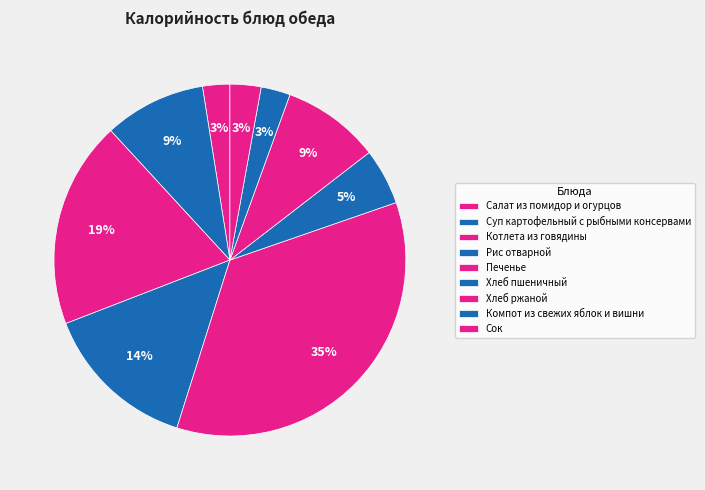

Combined, what portion of the pie is Хлеб ржаной and Хлеб пшеничный?

14.2%